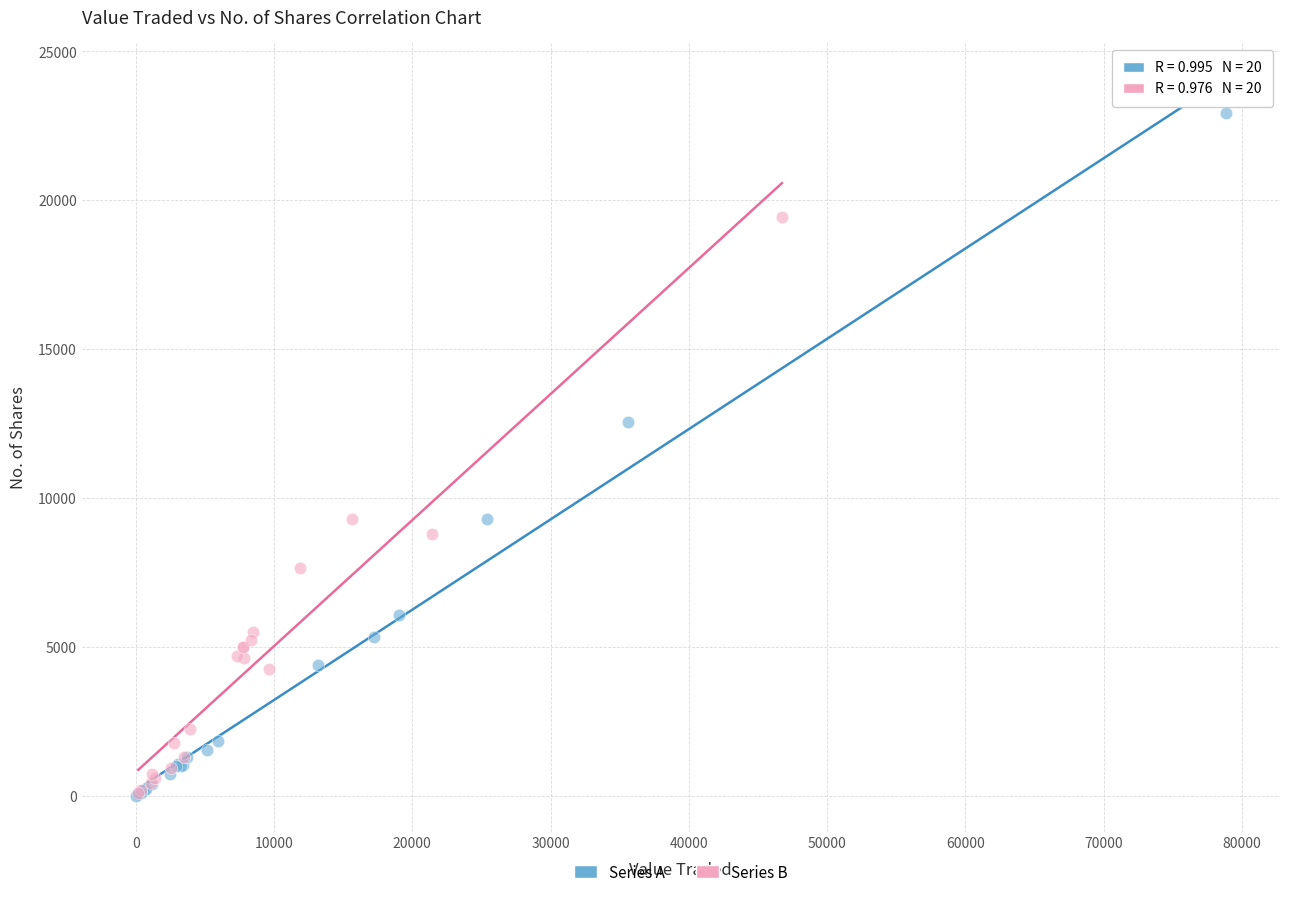

Which series contains the highest Y value?

Series A